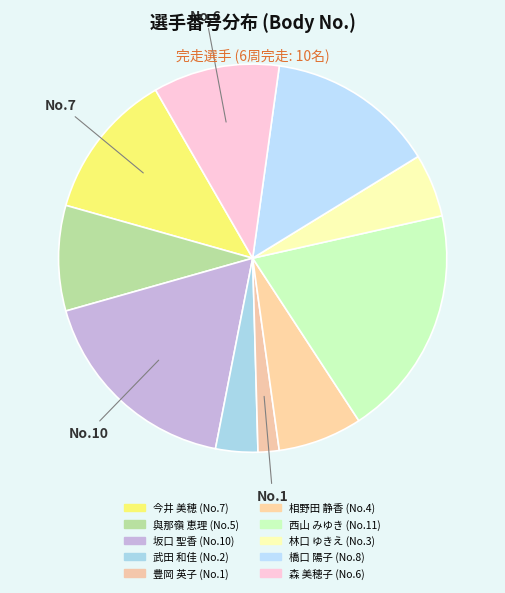

Which slice is the largest?

西山 みゆき